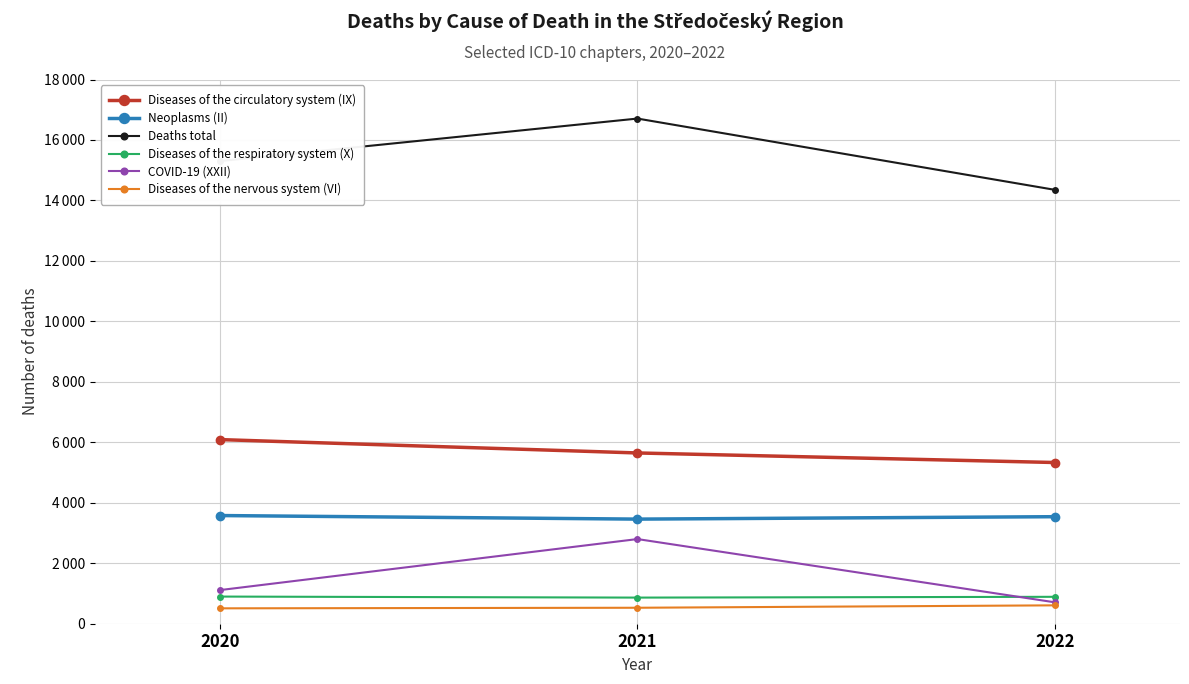

Rank the series by their maximum value, from highest to lowest.

Deaths total, Diseases of the circulatory system (IX), Neoplasms (II), COVID-19 (XXII), Diseases of the respiratory system (X), Diseases of the nervous system (VI)